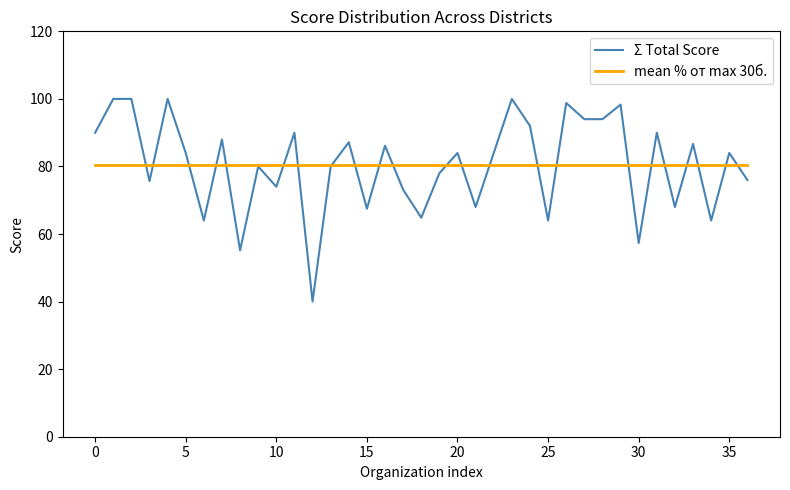

Which series has the largest range (max minus min)?

Σ Total Score